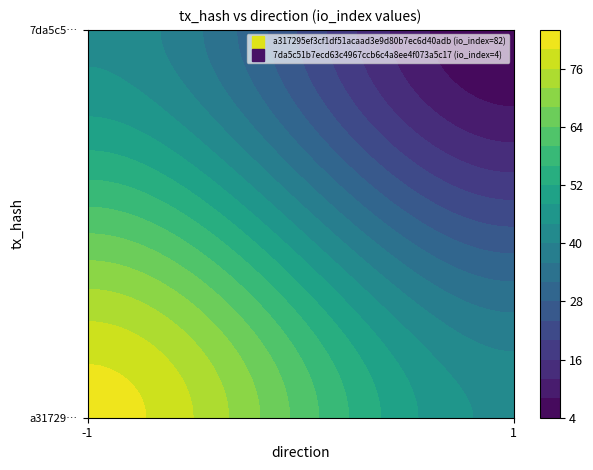

True or false: a317295ef3cf1df51acaad3e9d80b7ec6d40adb has a value of 82 at io_index.

True